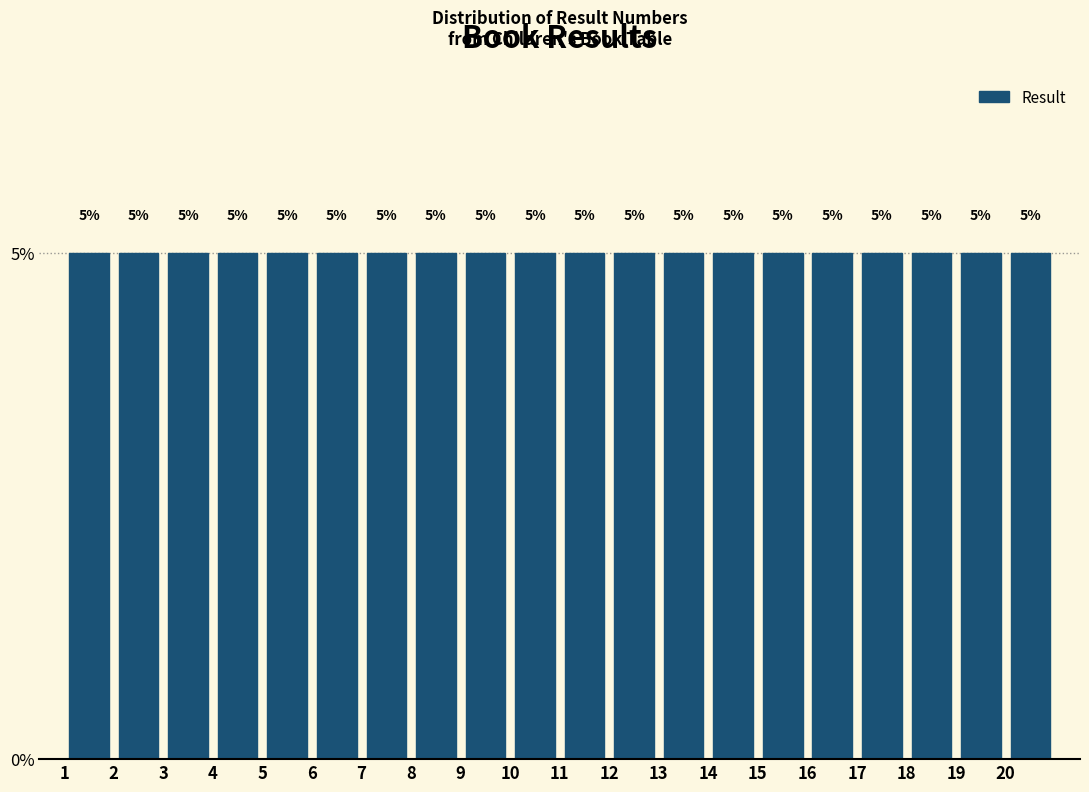

What is the height of the bar covering 12 to 13 on the x-axis?

5